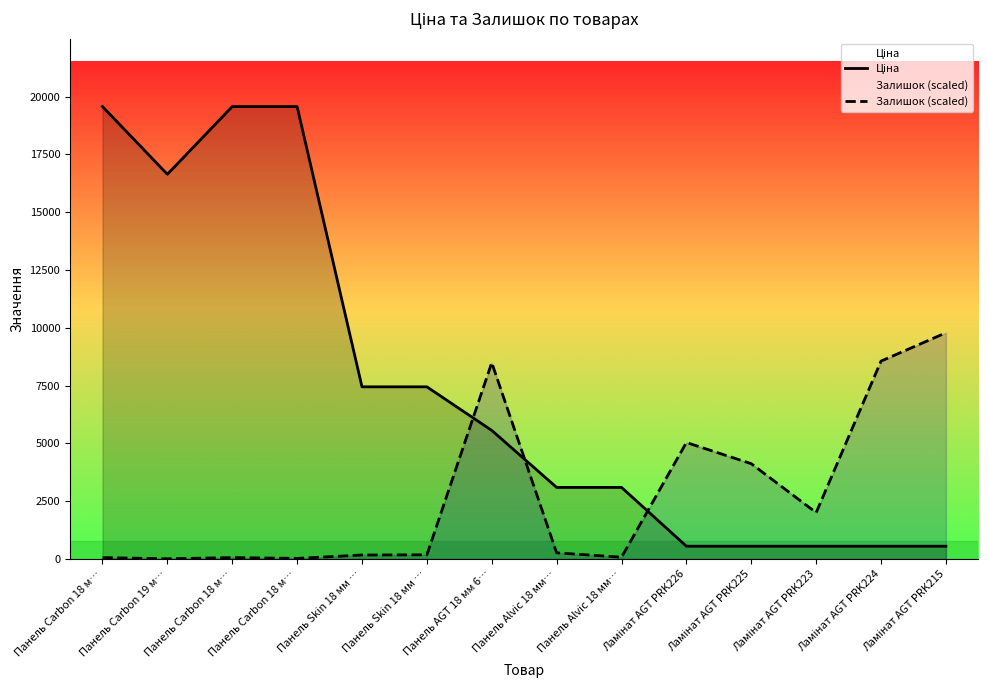

What is the difference between the maximum and minimum values in the Залишок (scaled) series?

9773.9